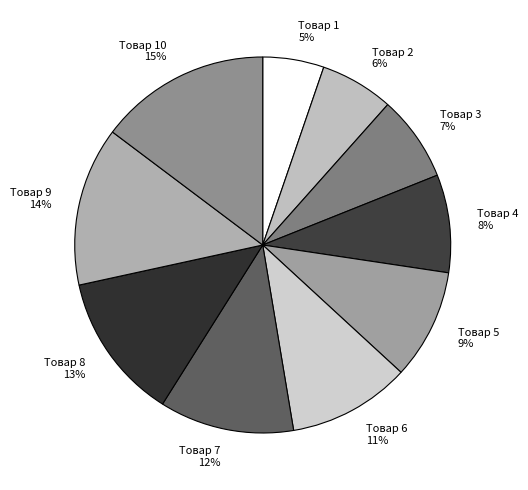

To the nearest percent, what is the average slice percentage?

10%